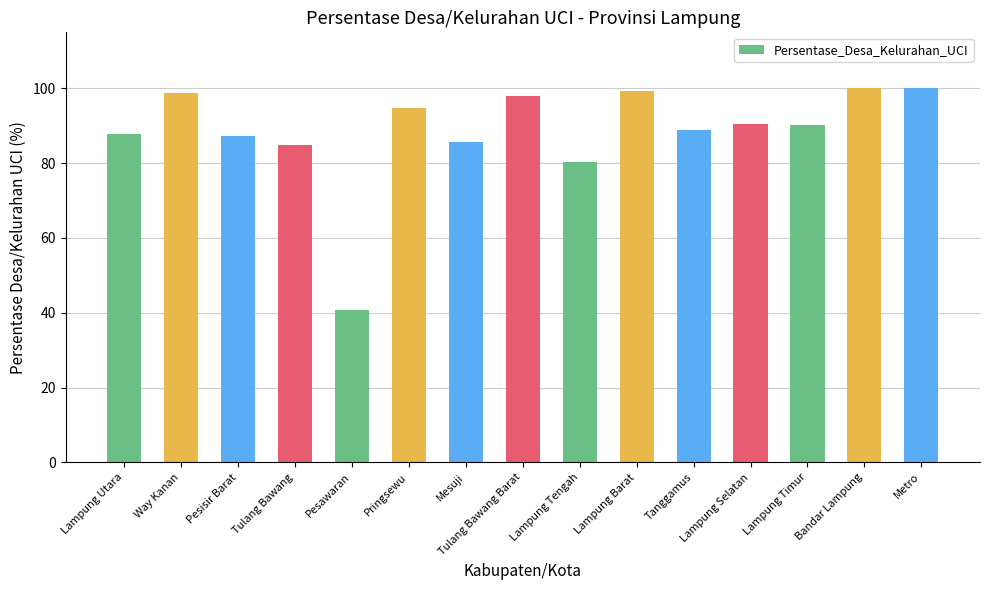

How many data points does each series have?

15